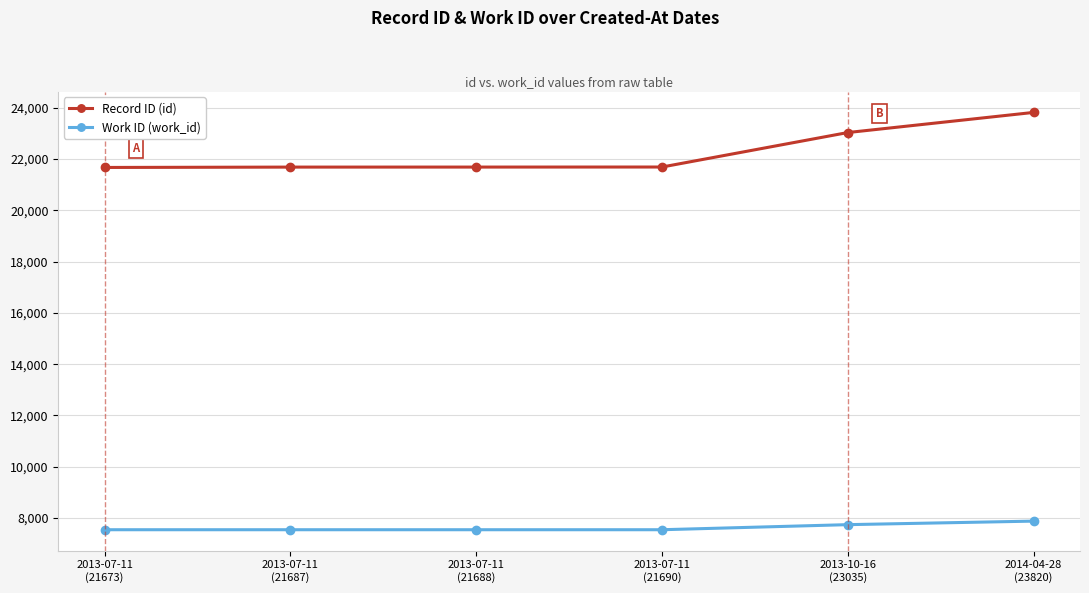

Read the Work ID (work_id) value at 2013-10-16
(23035).

7739